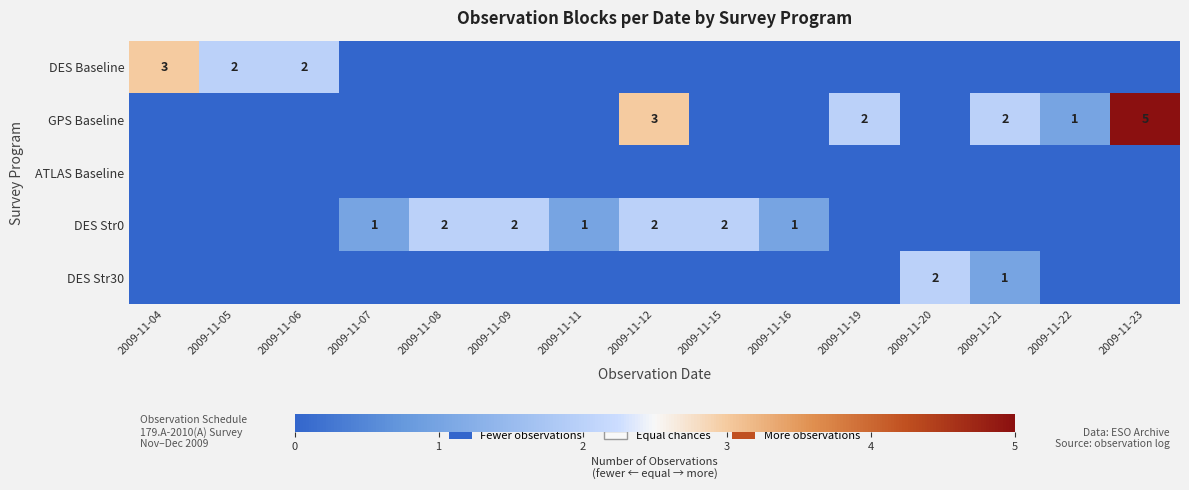

What is the sum of the GPS Baseline values at 2009-11-23 and 2009-11-19?

7